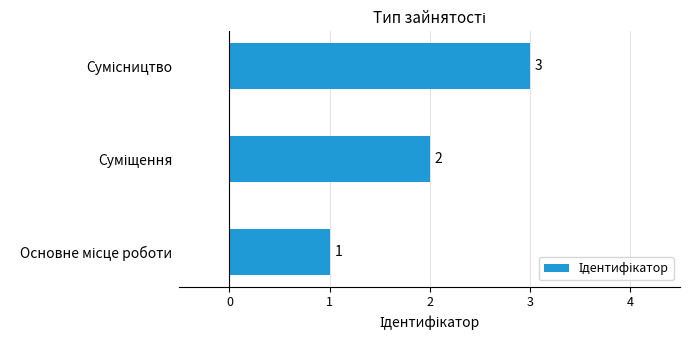

How many values are between 1 and 3?

3